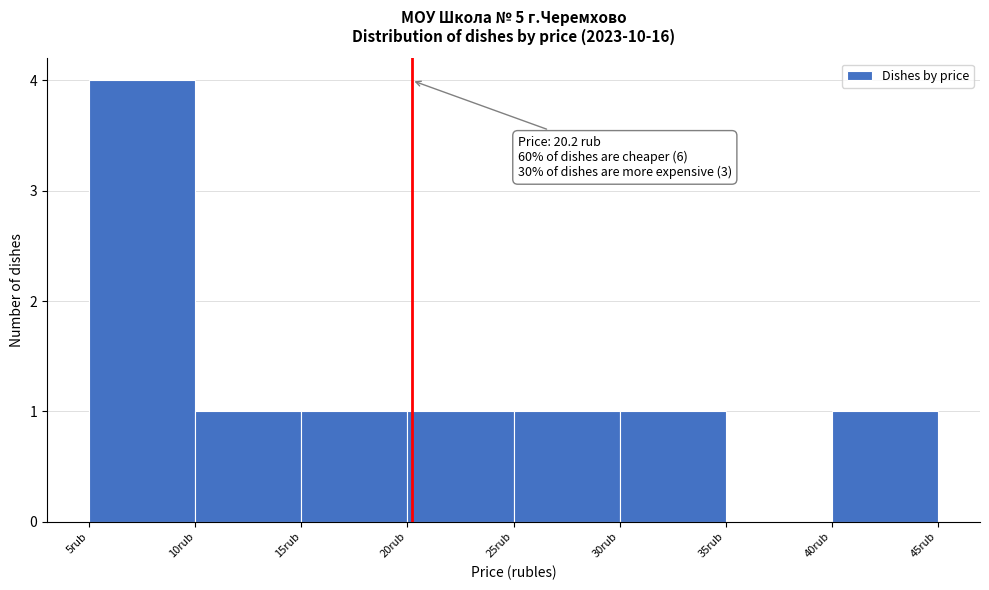

Which range on the x-axis has the tallest bar?

5 to 10